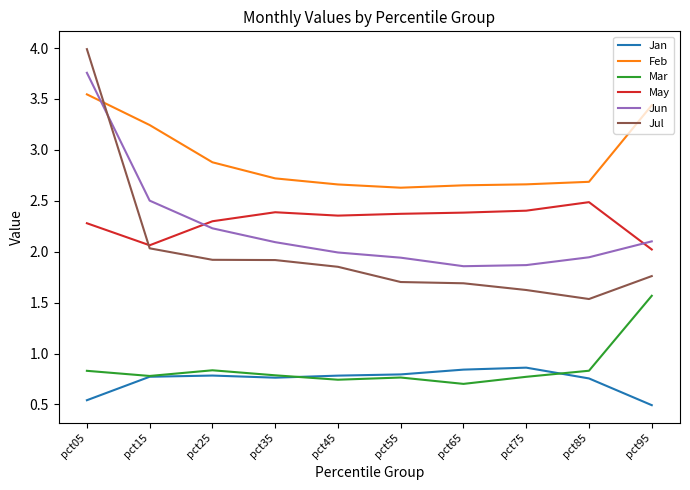

What is the difference between the second highest and minimum values in the Mar series?

0.1